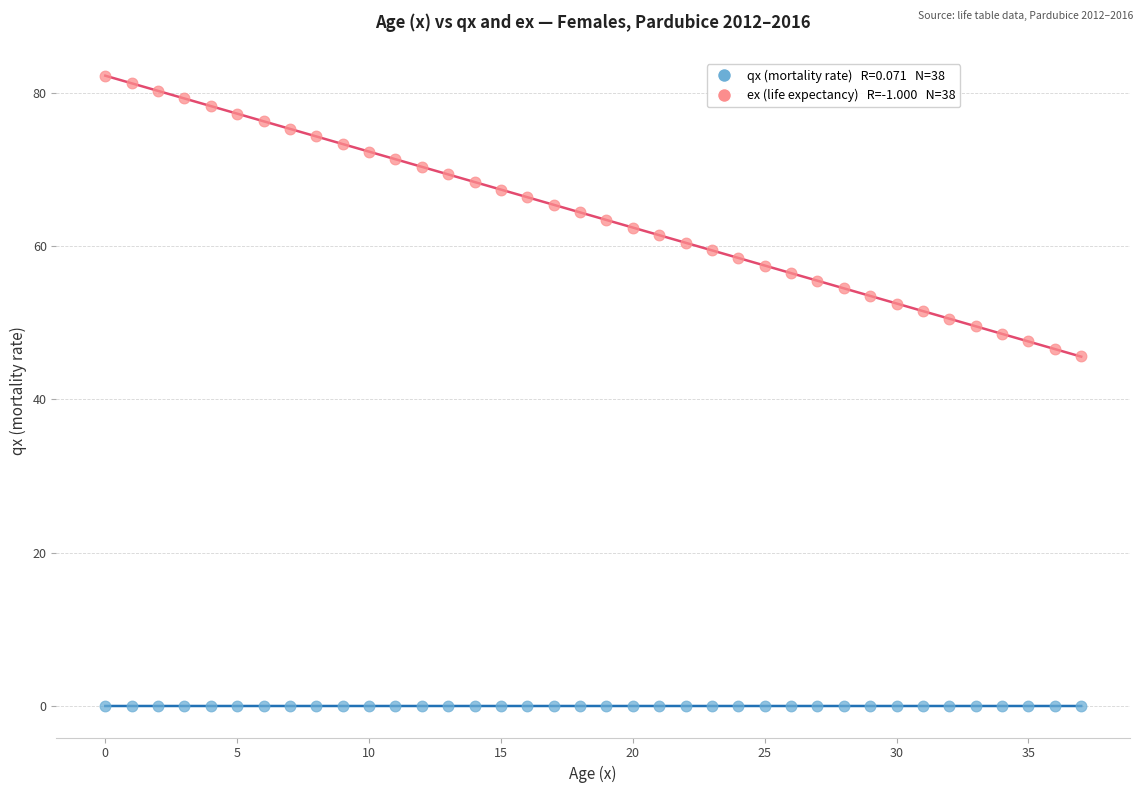

Across all data points, what is the range of Y values (max minus min)?

82.2